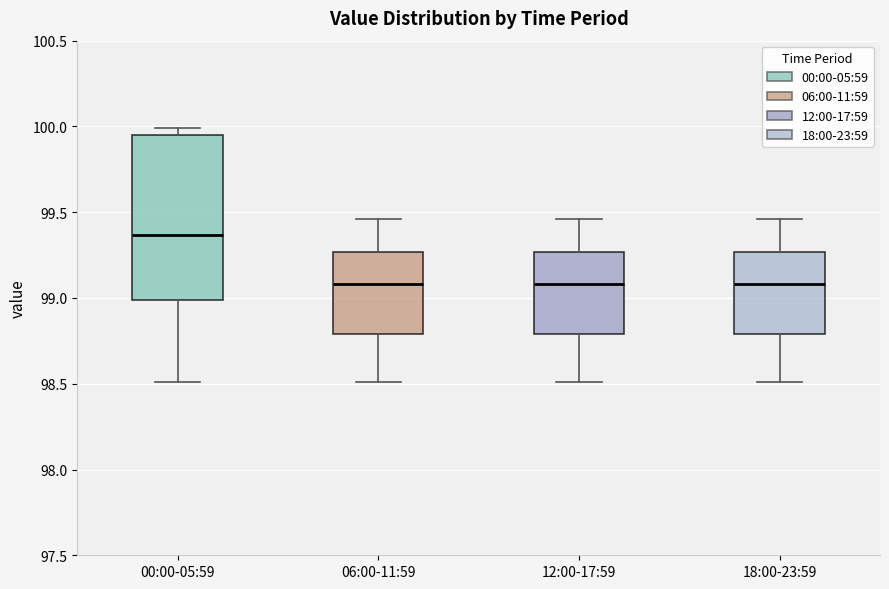

Reading left to right, read every box against the y-axis: the position of its median line, the range the box covers, and the ends of its whiskers. The values are not printed on the chart, so give them approximately, as read against the axis.

00:00-05:59: median 99.35, box 99.00 to 99.95, whiskers 98.50 to 100.00
06:00-11:59: median 99.10, box 98.80 to 99.25, whiskers 98.50 to 99.45
12:00-17:59: median 99.10, box 98.80 to 99.25, whiskers 98.50 to 99.45
18:00-23:59: median 99.10, box 98.80 to 99.25, whiskers 98.50 to 99.45